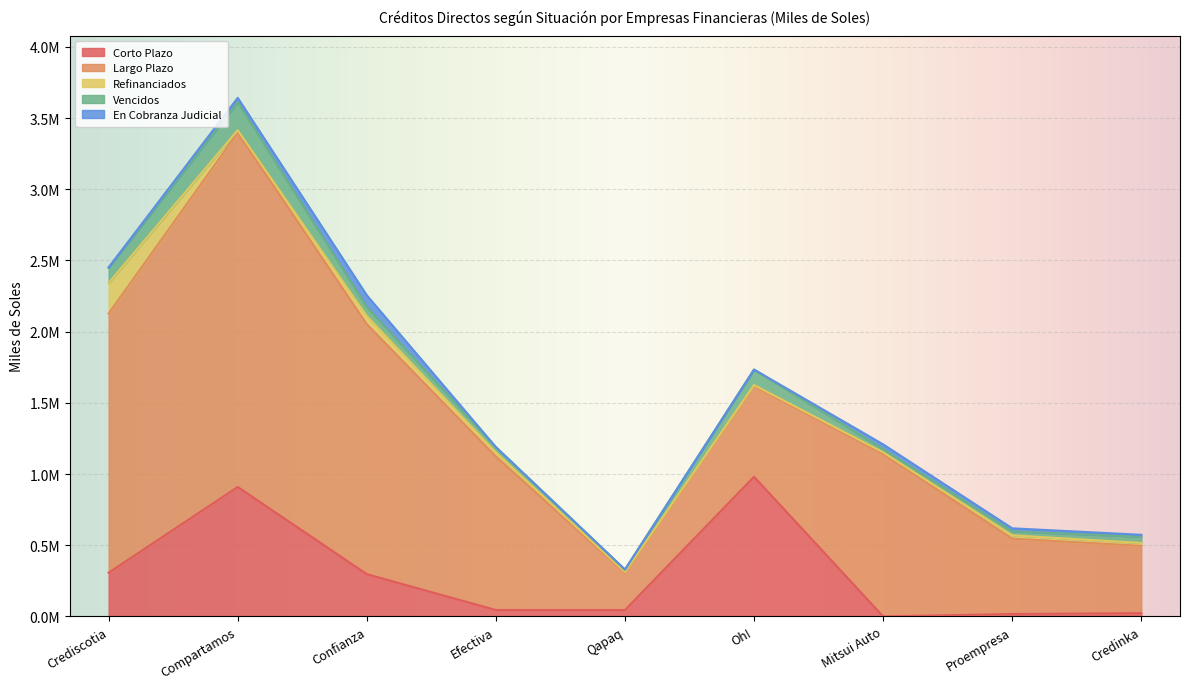

What is the value of the Corto Plazo point at the 2nd from the left?

908969.1